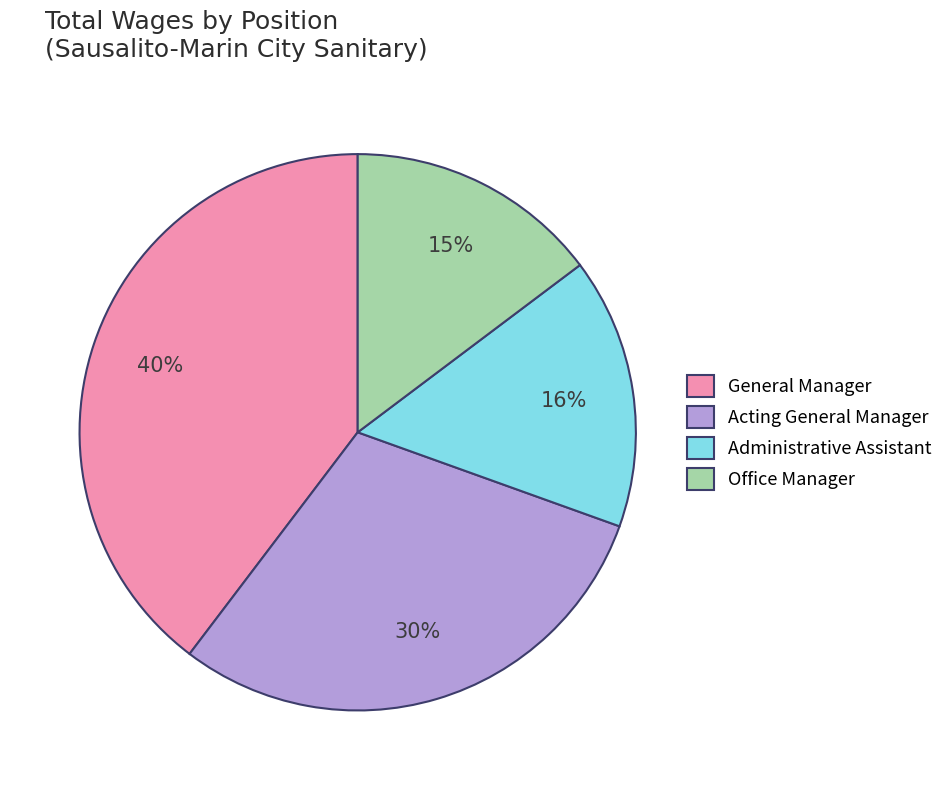

To the nearest percent, what is the difference between the largest and smallest slice percentages?

25%